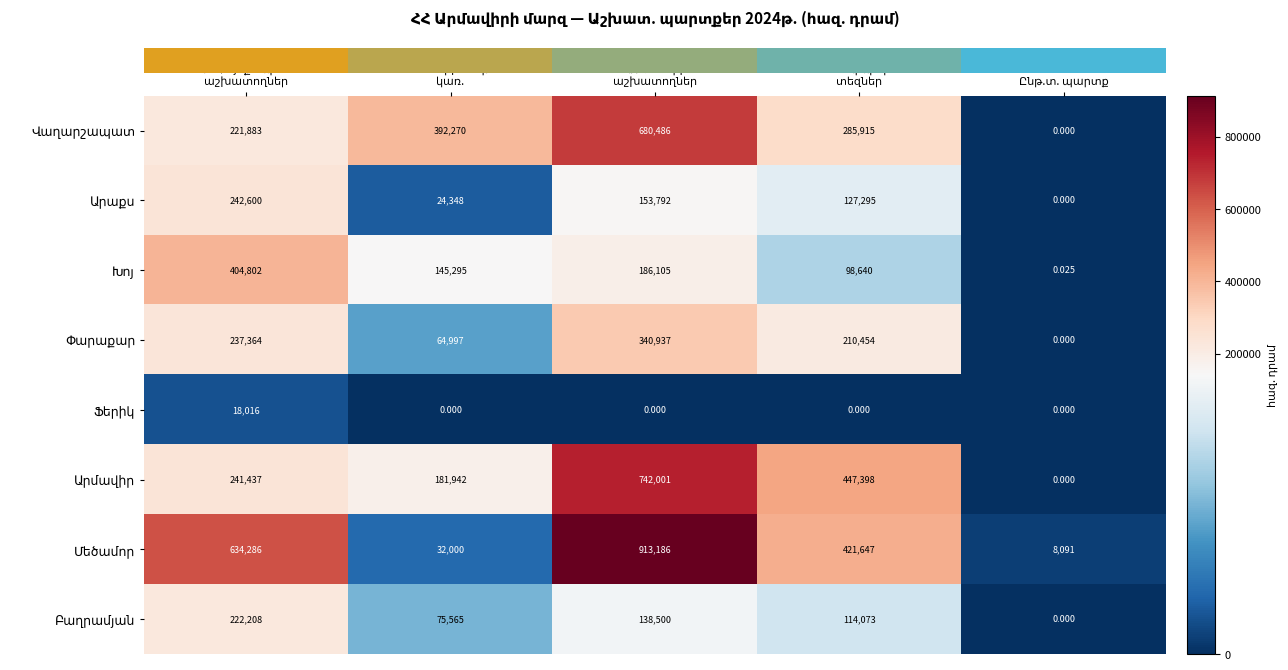

How many categories are shown in the chart?

5